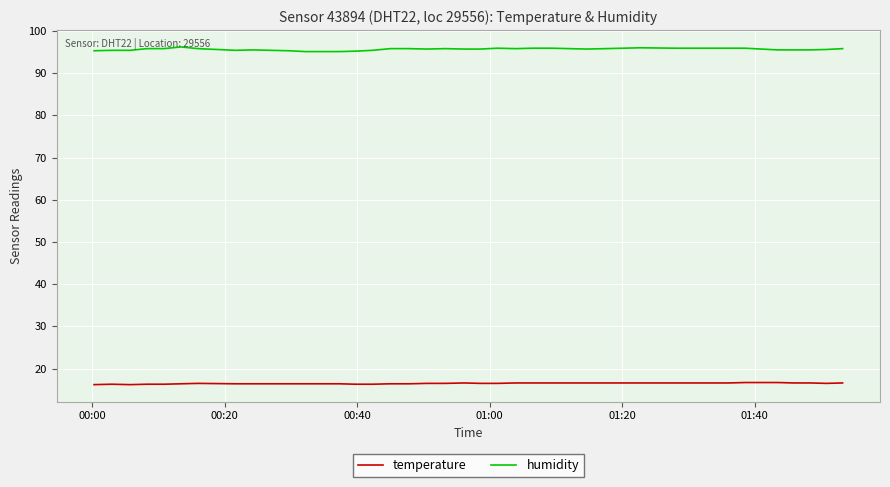

How many distinct data groups are displayed?

2